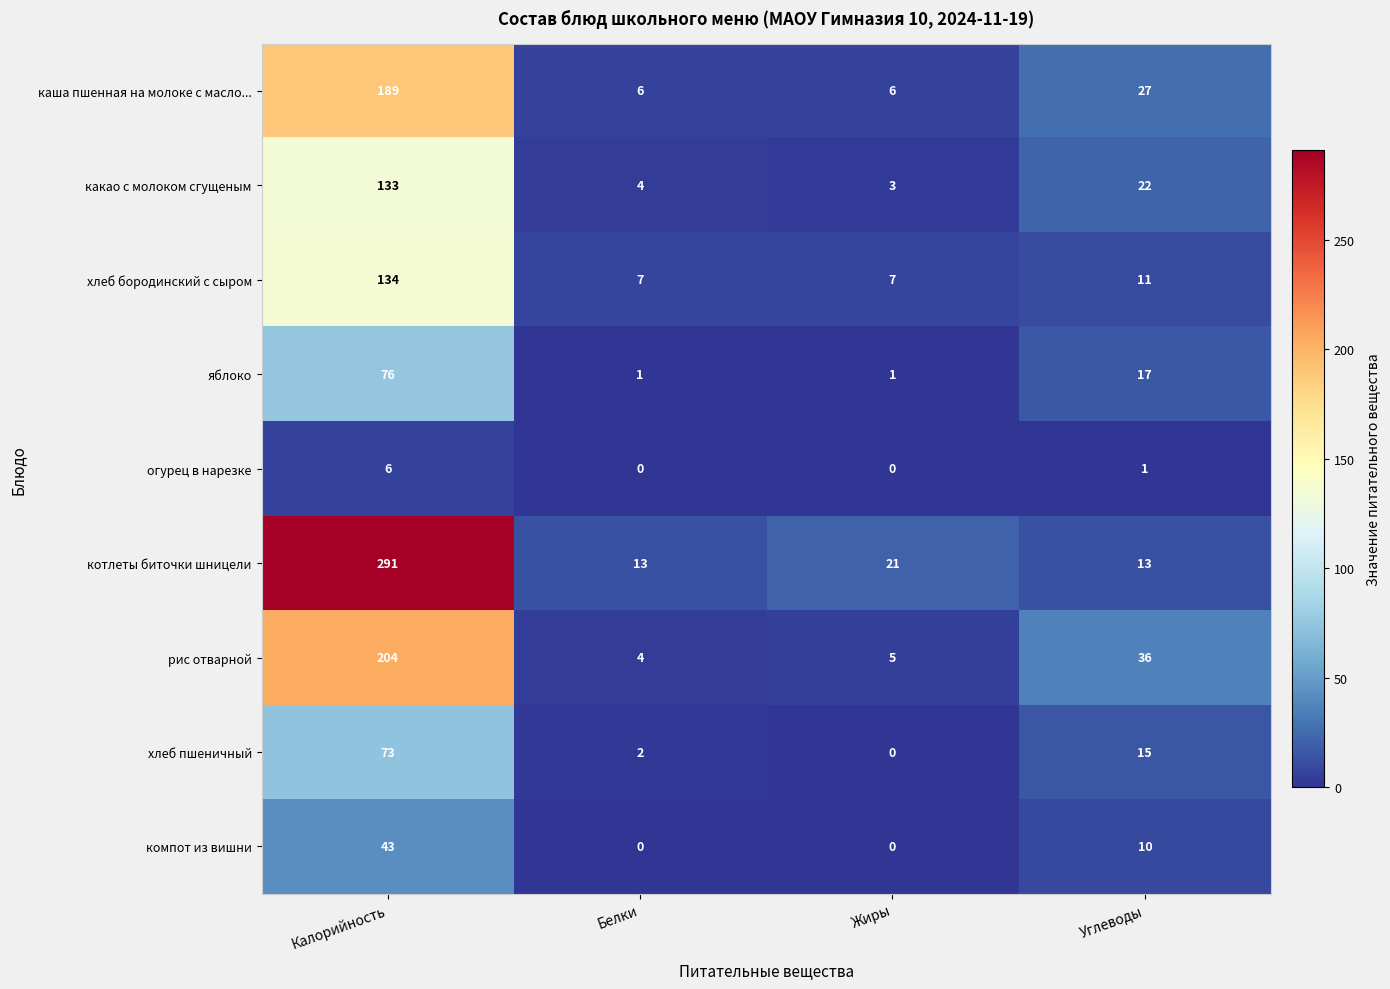

At which label does хлеб бородинский с сыром reach its peak?

Калорийность